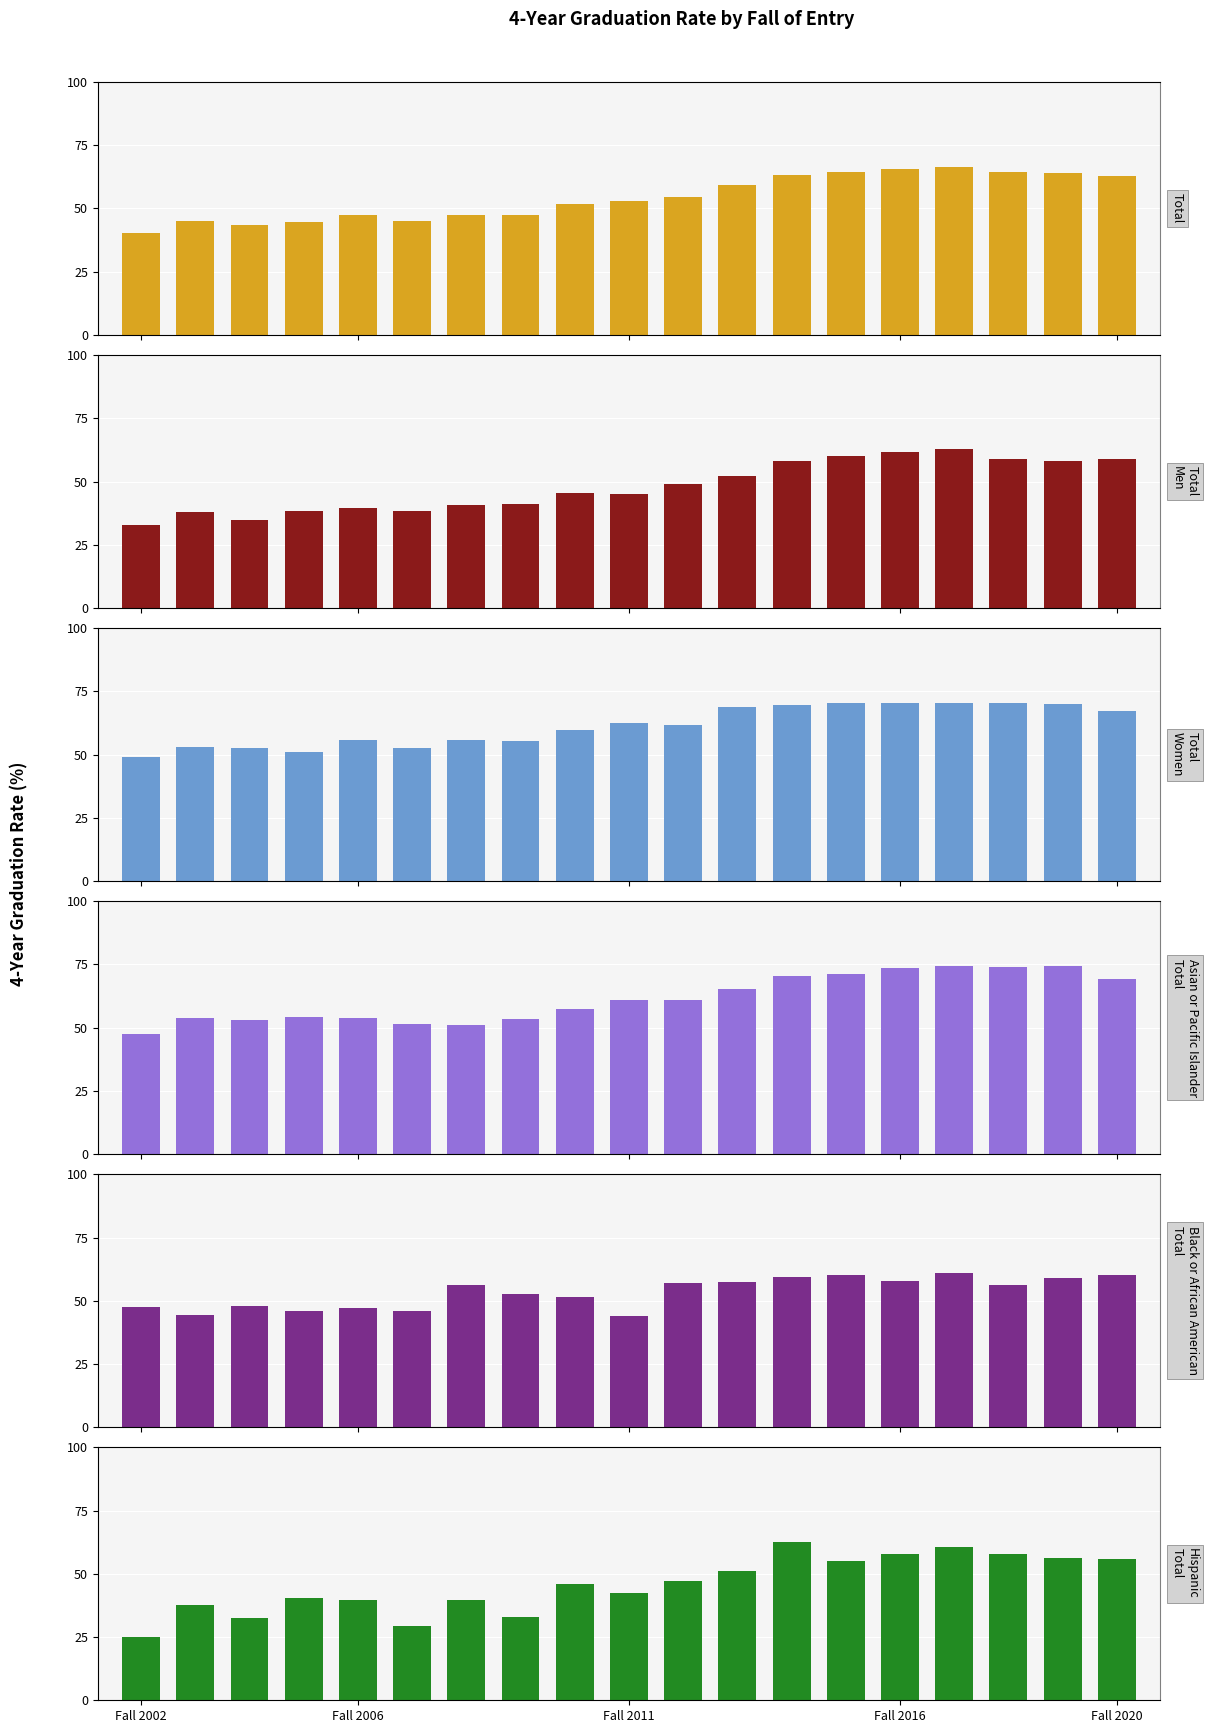

Rank the series at 12 from lowest to highest value.

Total Men, Black or African American Total, Hispanic Total, Total, Total Women, Asian or Pacific Islander Total